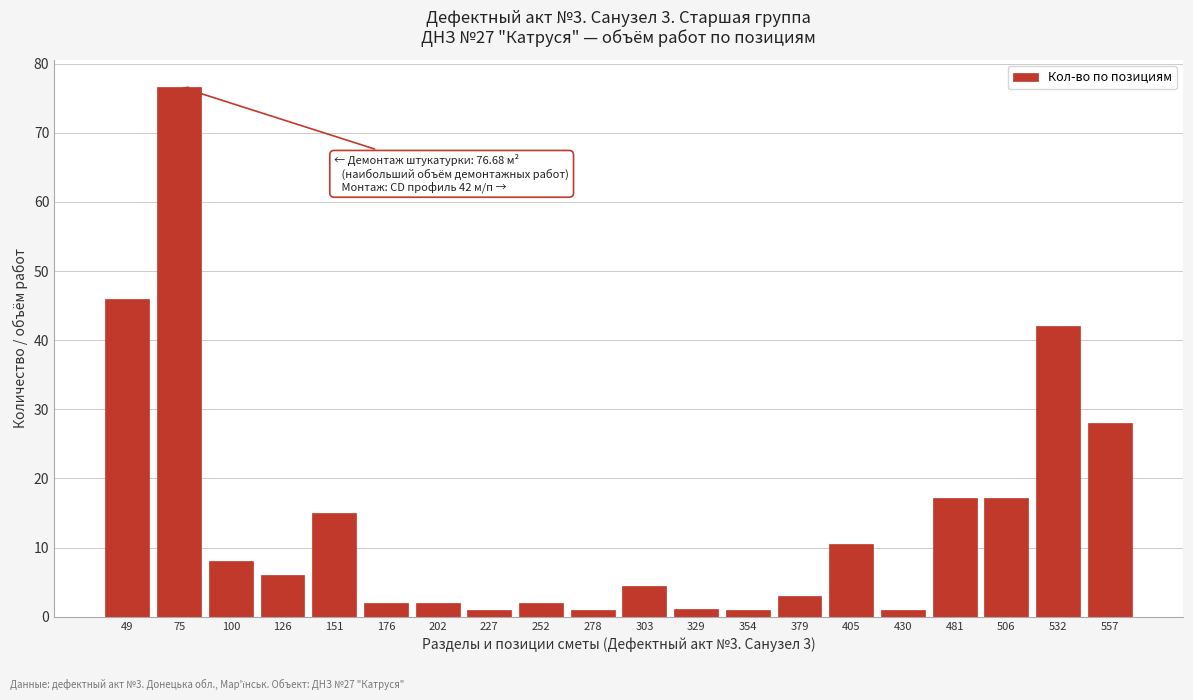

What is the difference between the values at 176 and 100?

6.0